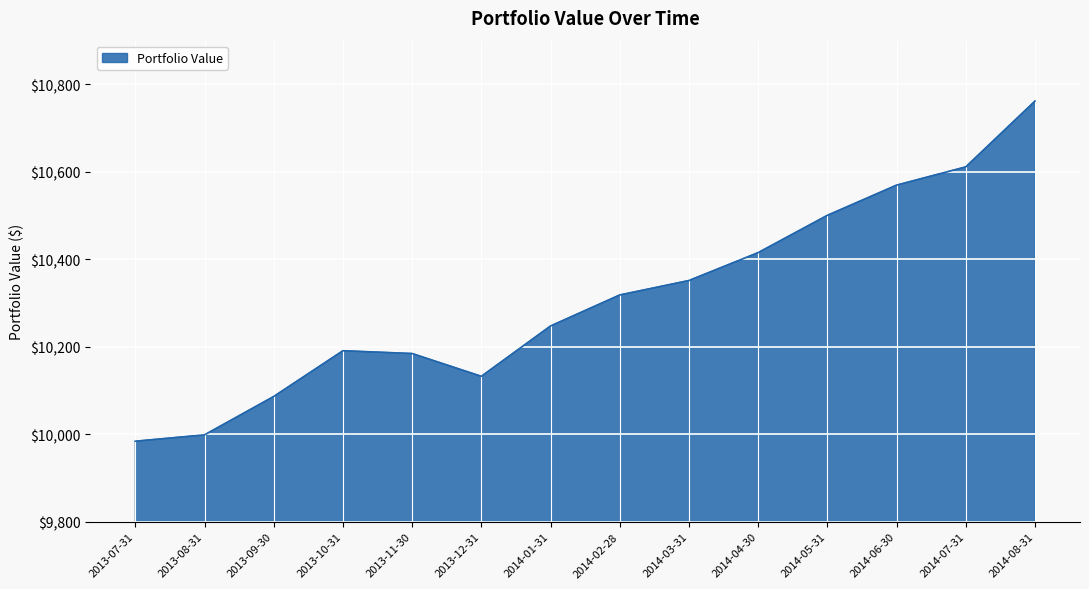

True or false: the data shows 17617.1 at 2013-07-31.

False